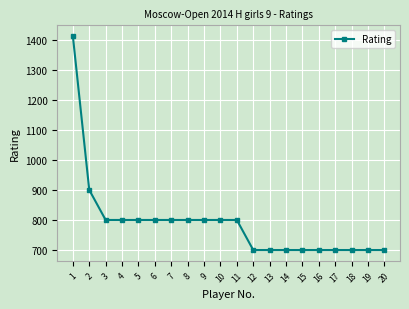

Approximately how many times larger is the value at 3 compared to 9?

1.0